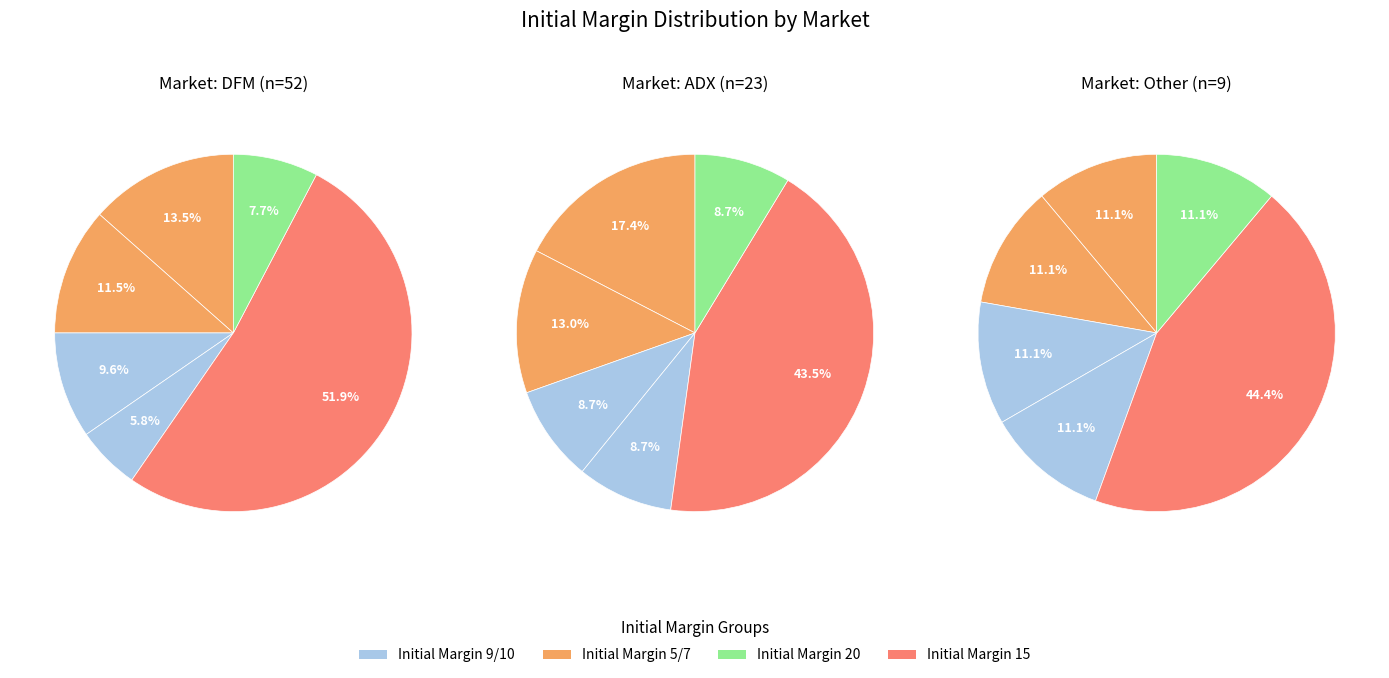

Approximately how many times larger is the value at 7 compared to 15?

1.0